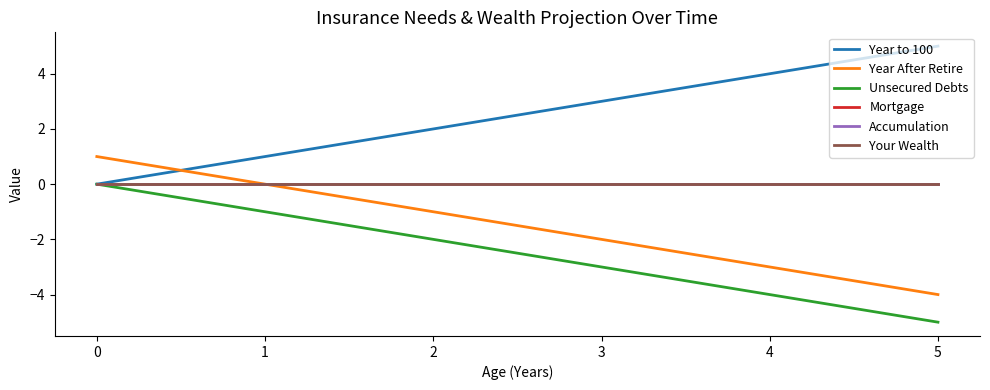

Is this an area chart (filled region under the line)?

No